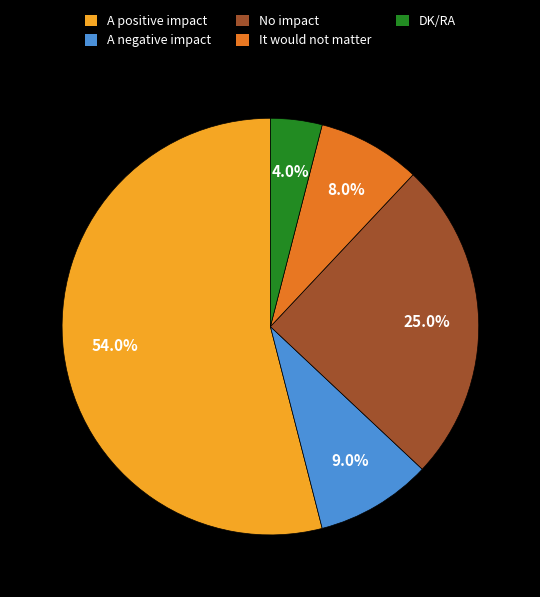

Which category accounts for the majority?

A positive impact